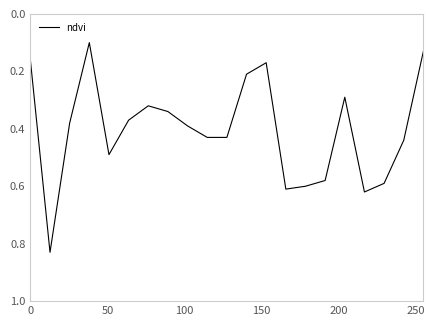

What is the difference between the maximum and minimum values?

0.7